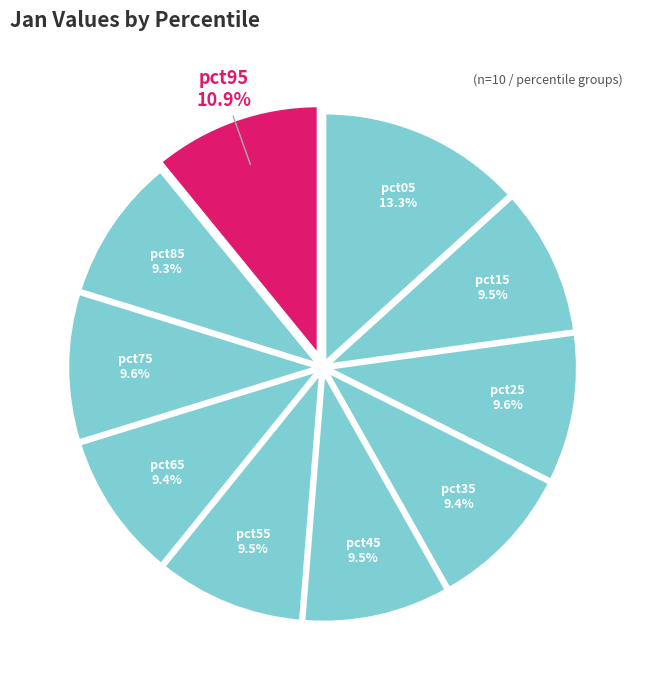

How many slices are in this pie chart?

10